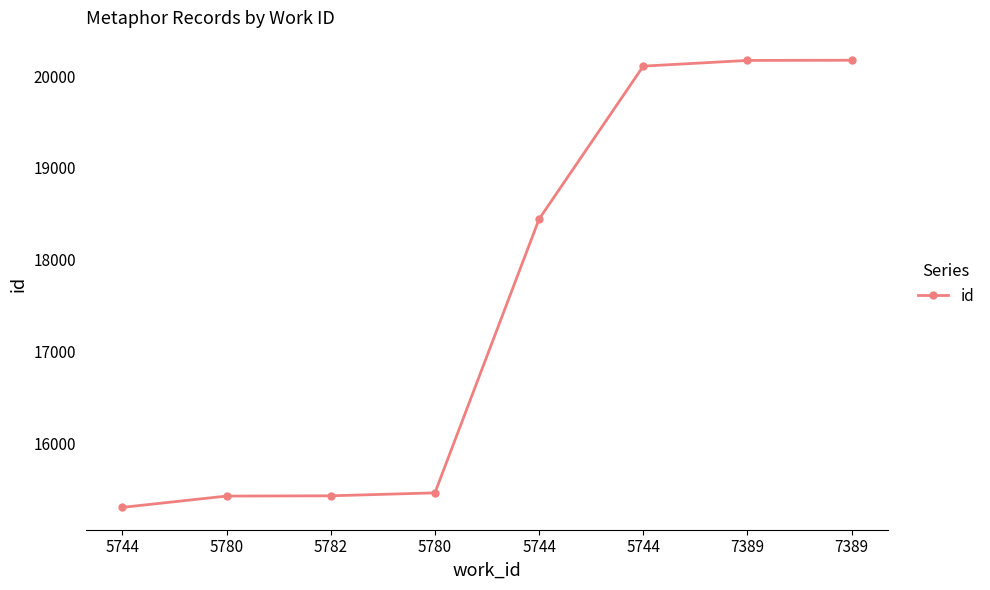

Approximately how many times larger is the value at 5744 compared to 5744?

1.3